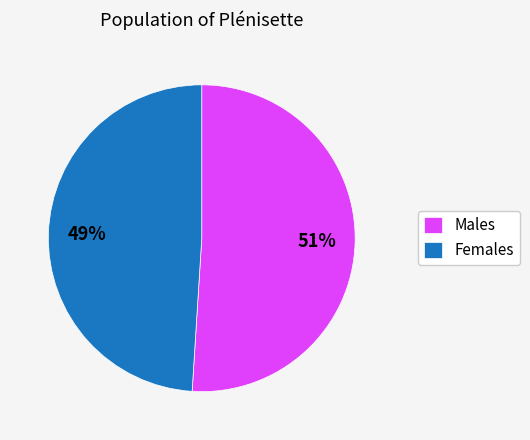

What is the ratio of the value at Males to the value at Females?

1.0